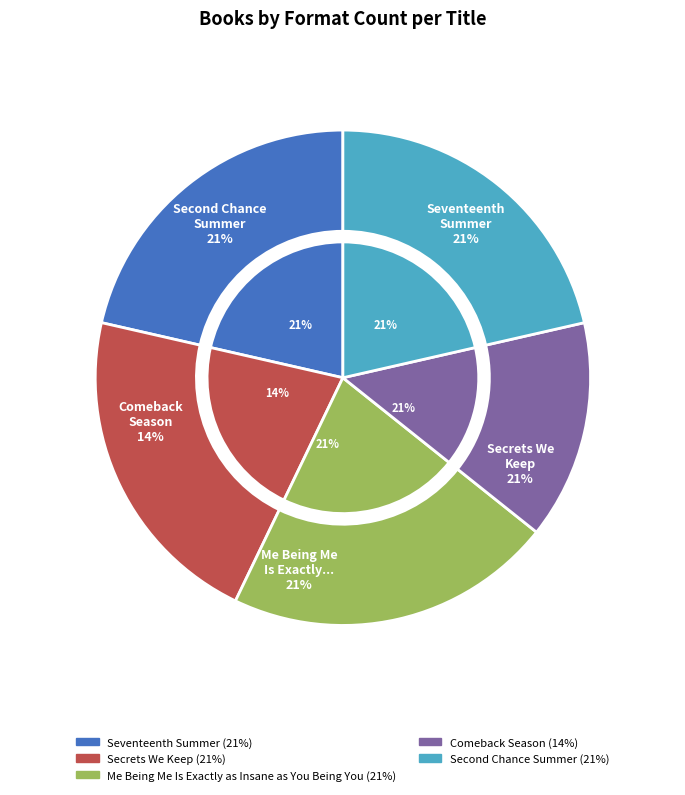

Count the number of slices in the pie.

5